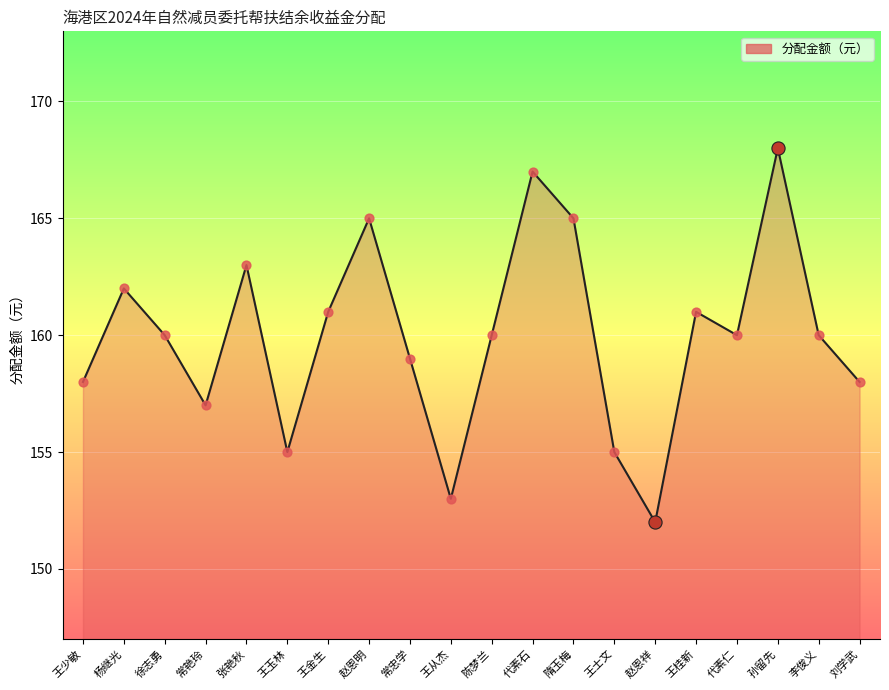

What is the change in value from 徐志勇 to 王从杰?

-7